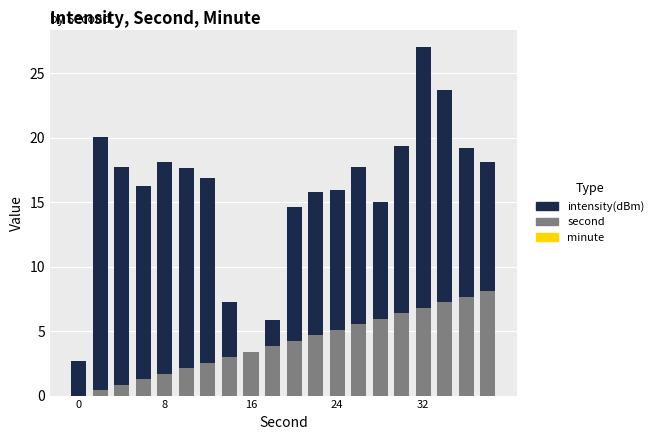

How many distinct data groups are displayed?

2